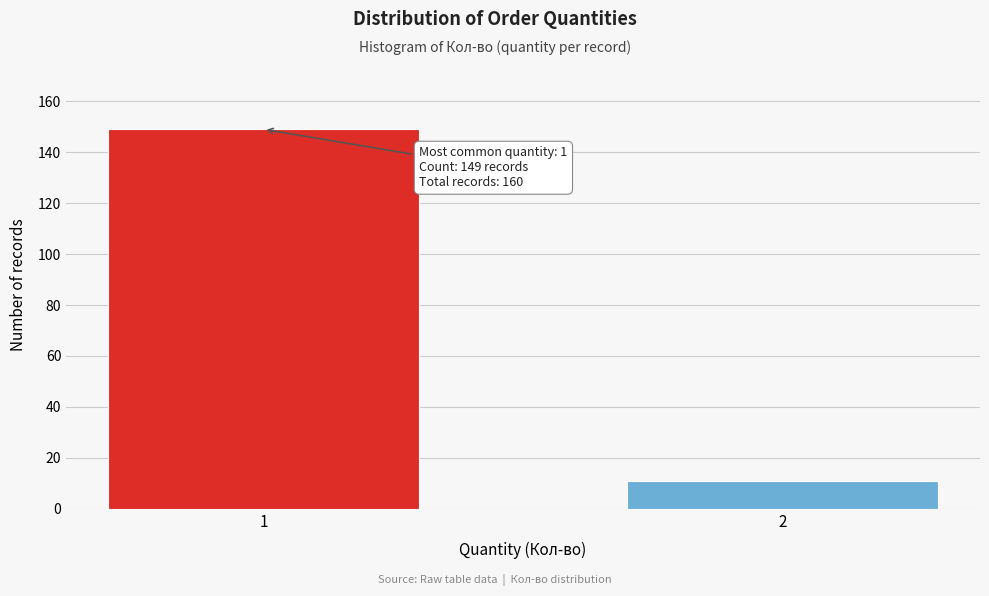

Reading left to right, what are all the values shown in this chart?

1=149	2=11